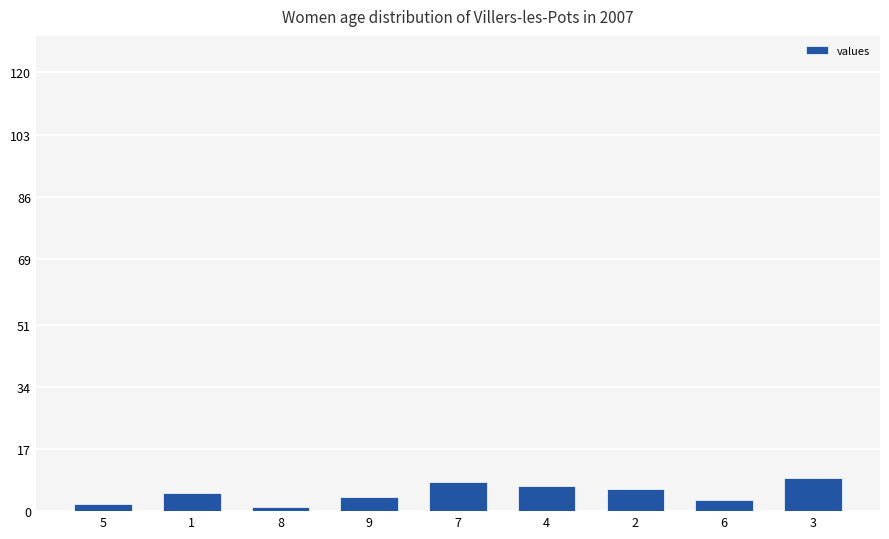

What is the change in value from 9 to 7?

+4